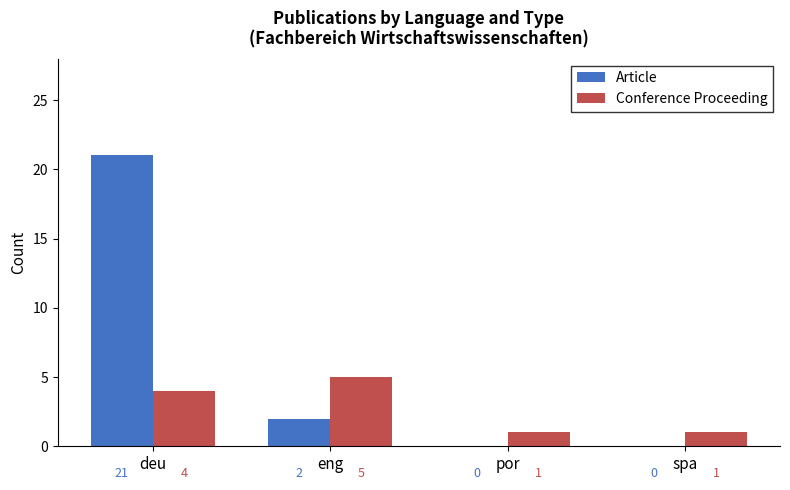

Reading left to right, extract all data points from this chart.

Article: deu=21	eng=2	por=0	spa=0
Conference Proceeding: deu=4	eng=5	por=1	spa=1